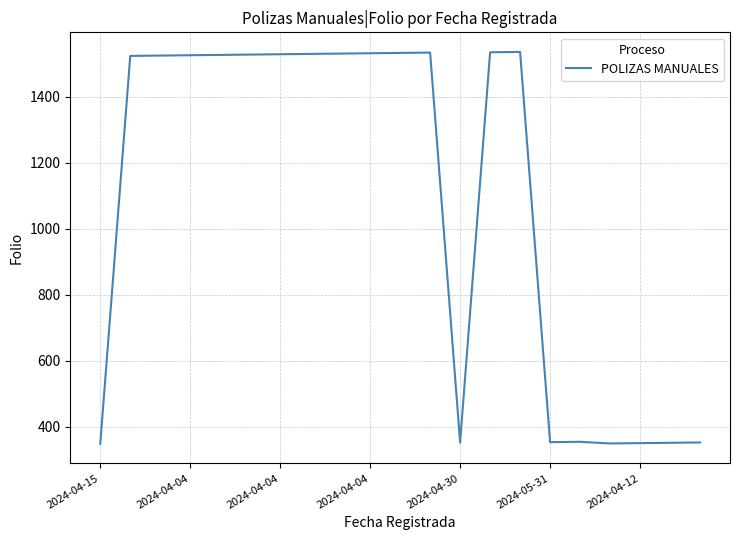

What is the greatest value displayed?

1535